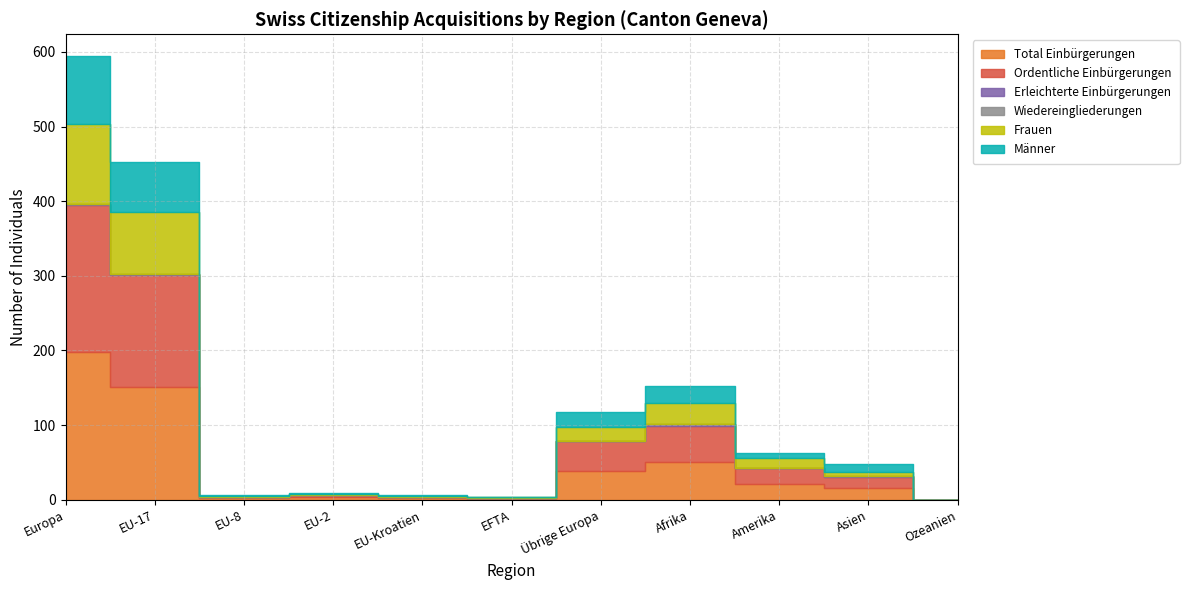

What are all the series names shown in the legend?

Total Einbürgerungen, Ordentliche Einbürgerungen, Erleichterte Einbürgerungen, Wiedereingliederungen, Frauen, Männer